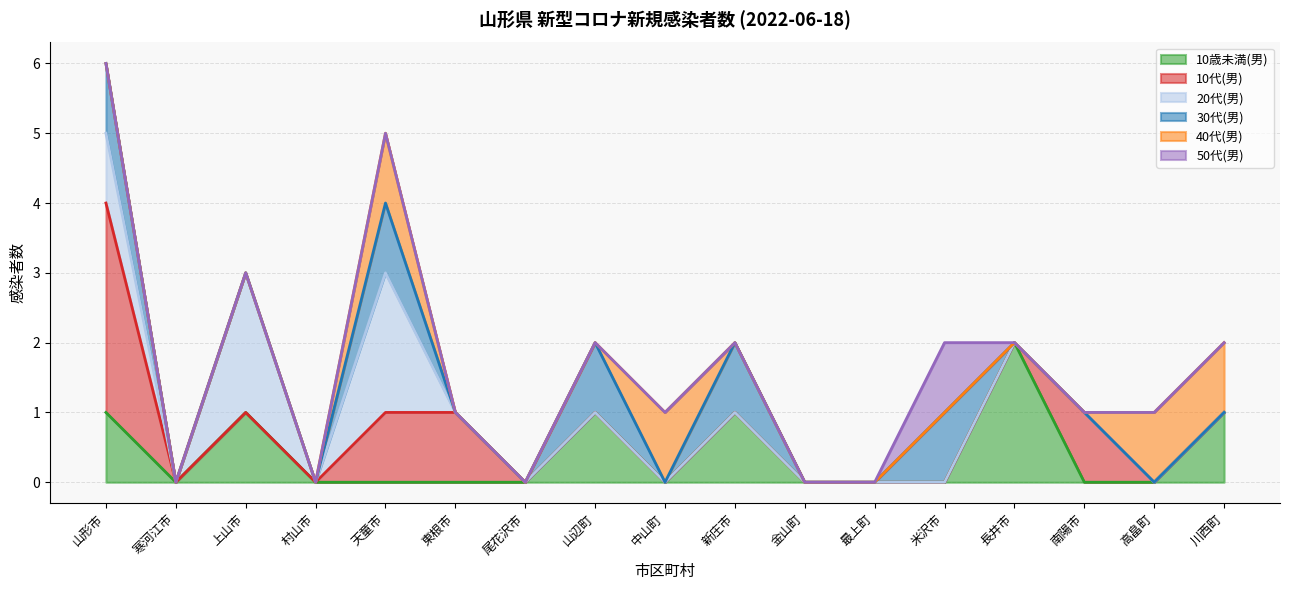

True or false: 30代(男) has more than 1 interior local peaks.

True